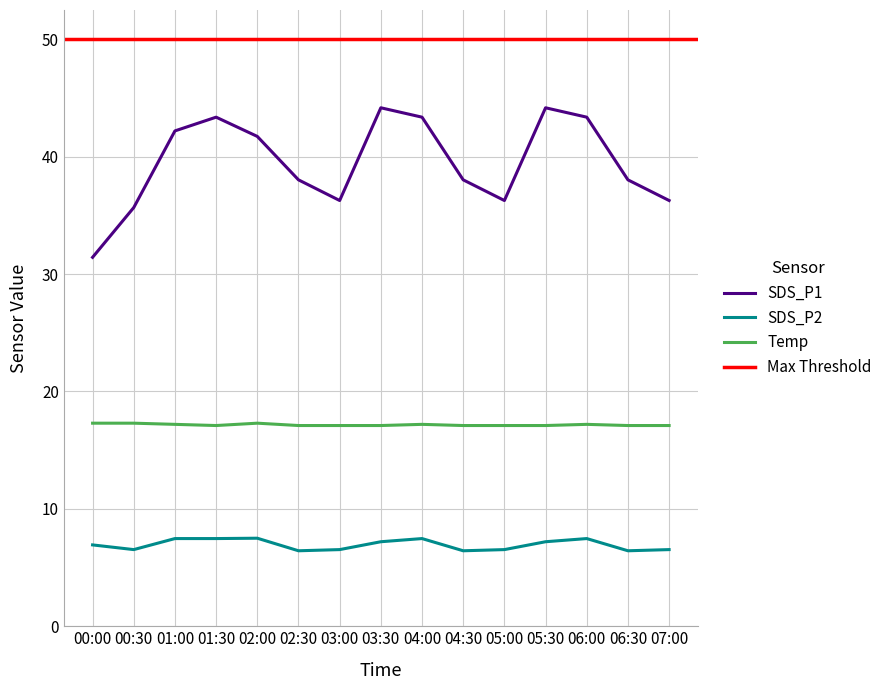

What is the spread (max minus min) of values at 01:30?

35.9